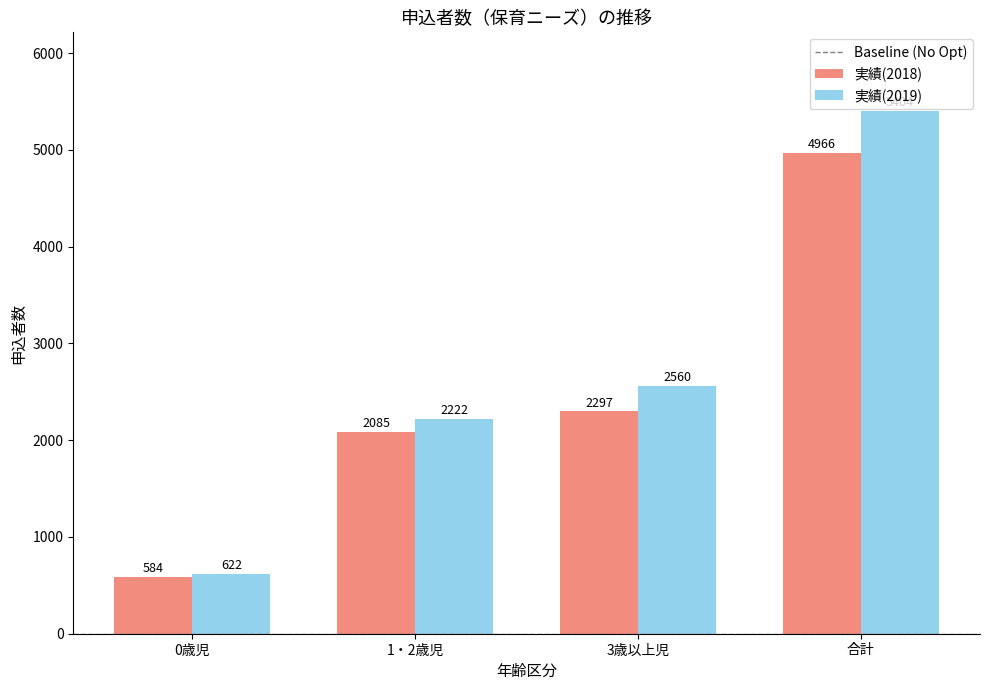

The value of 実績(2018) at 0歳児 is 819. True or false?

False